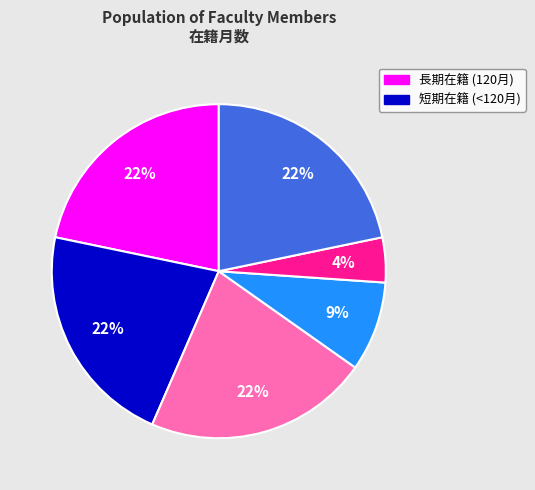

Does any single category account for the majority?

No